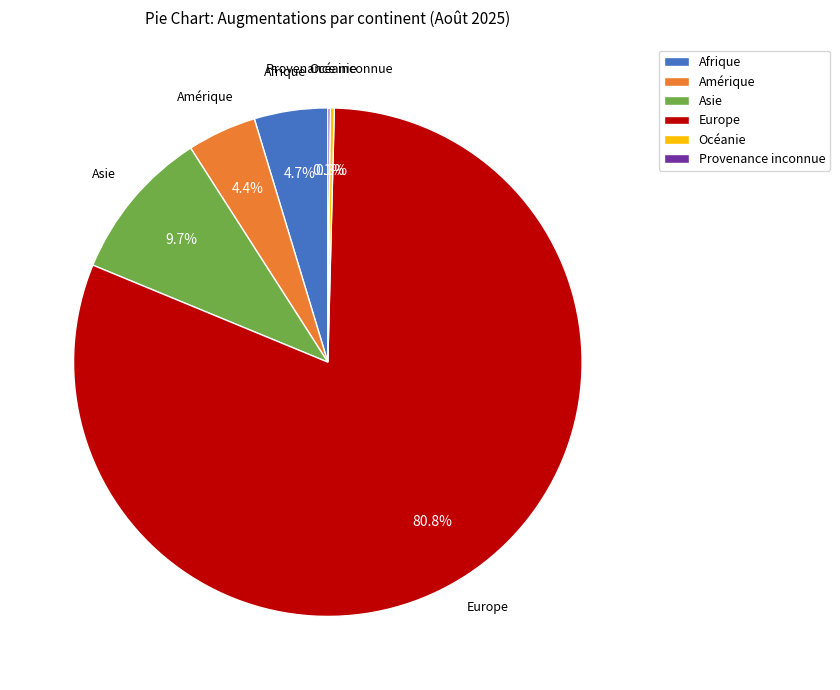

Do Europe and Asie together represent more than half of the pie?

Yes